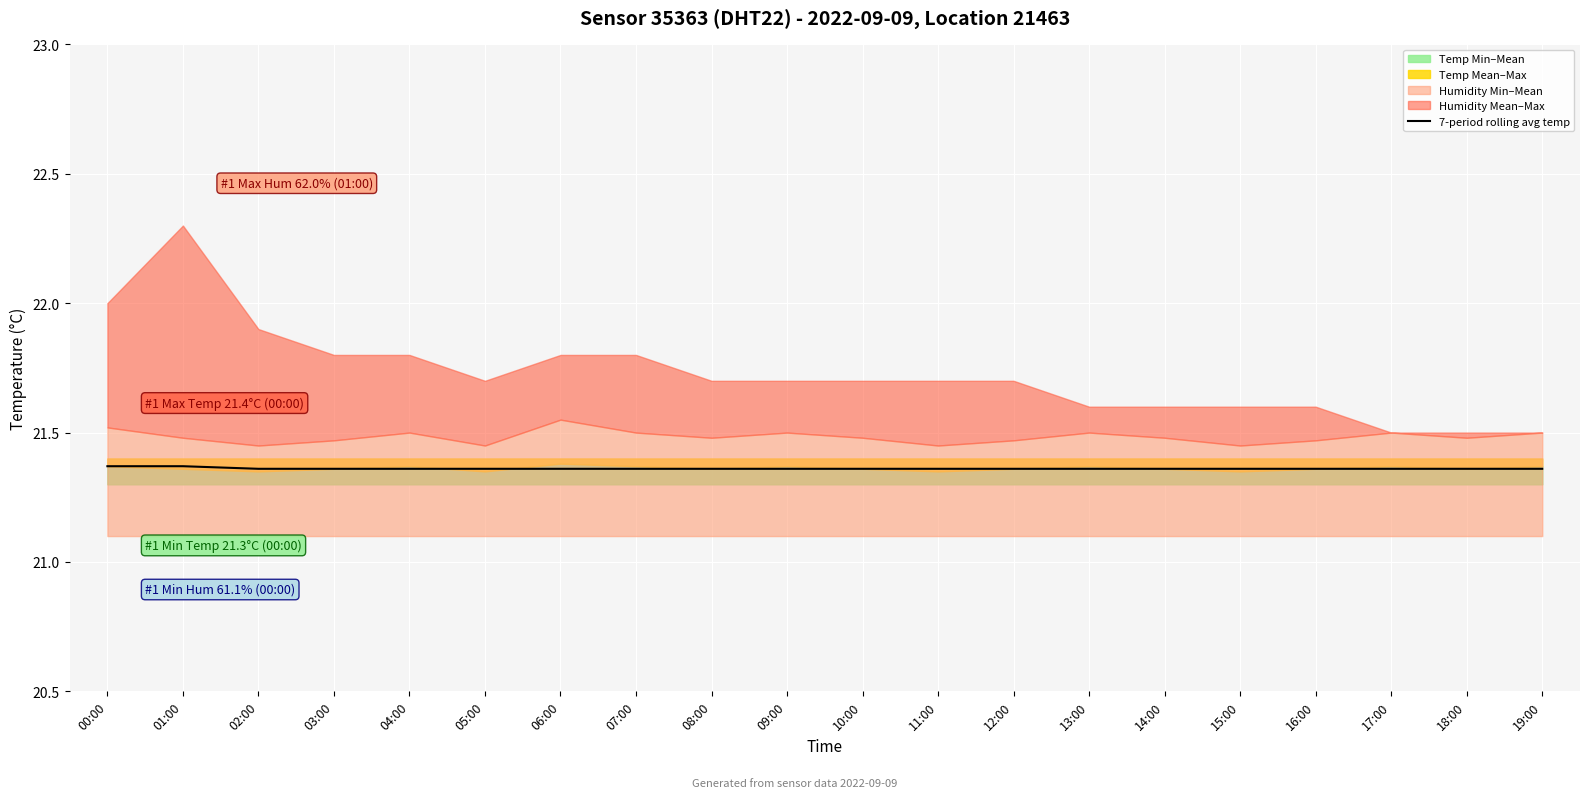

What is the label of the 9th point from the left?

08:00